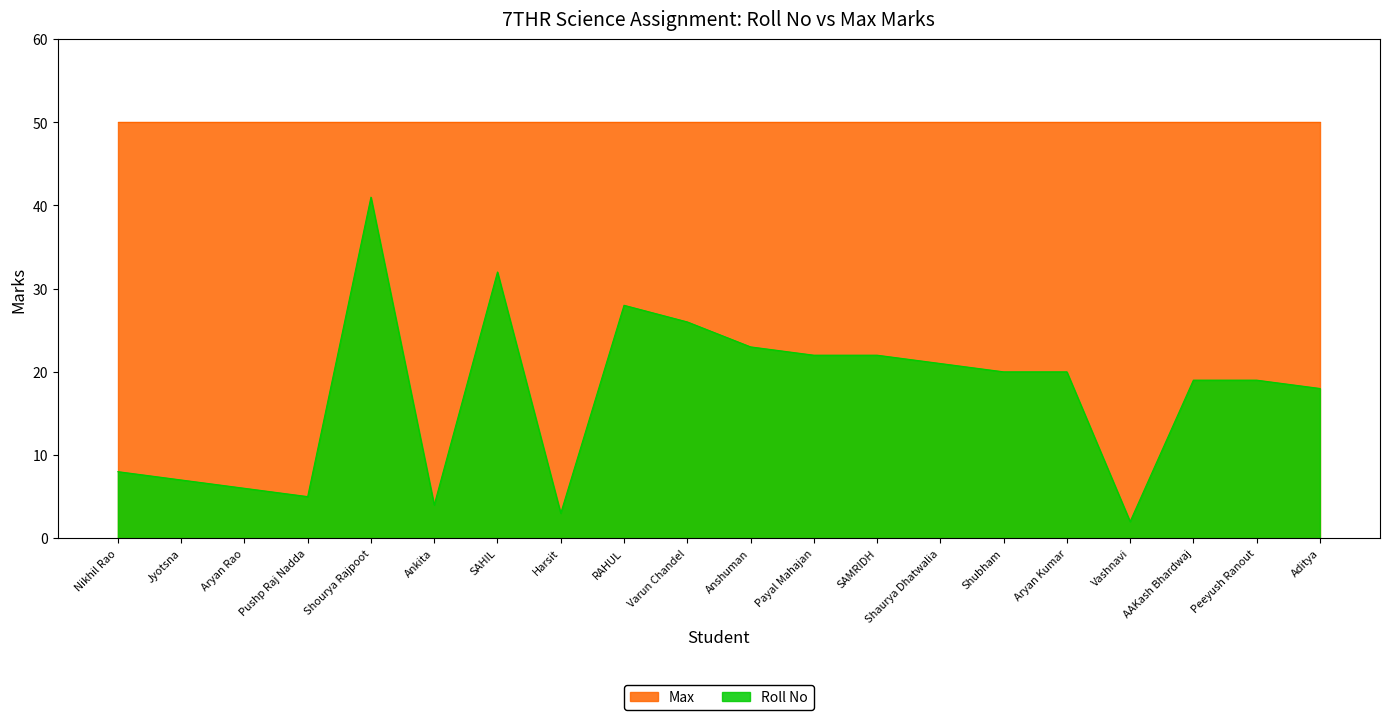

Reading left to right, extract all data points from this chart.

Nikhil Rao=8	Jyotsna=7	Aryan Rao=6	Pushp Raj Nadda=5	Shourya Rajpoot=41	Ankita=4	SAHIL=32	Harsit=3	RAHUL=28	Varun Chandel=26	Anshuman=23	Payal Mahajan=22	SAMRIDH=22	Shaurya Dhatwalia=21	Shubham=20	Aryan Kumar=20	Vashnavi=2	AAKash Bhardwaj=19	Peeyush Ranout=19	Aditya=18